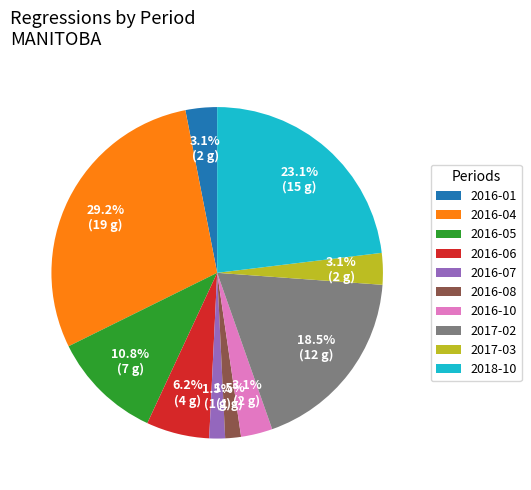

Which has a higher value, 2016-10 or 2017-02?

2017-02